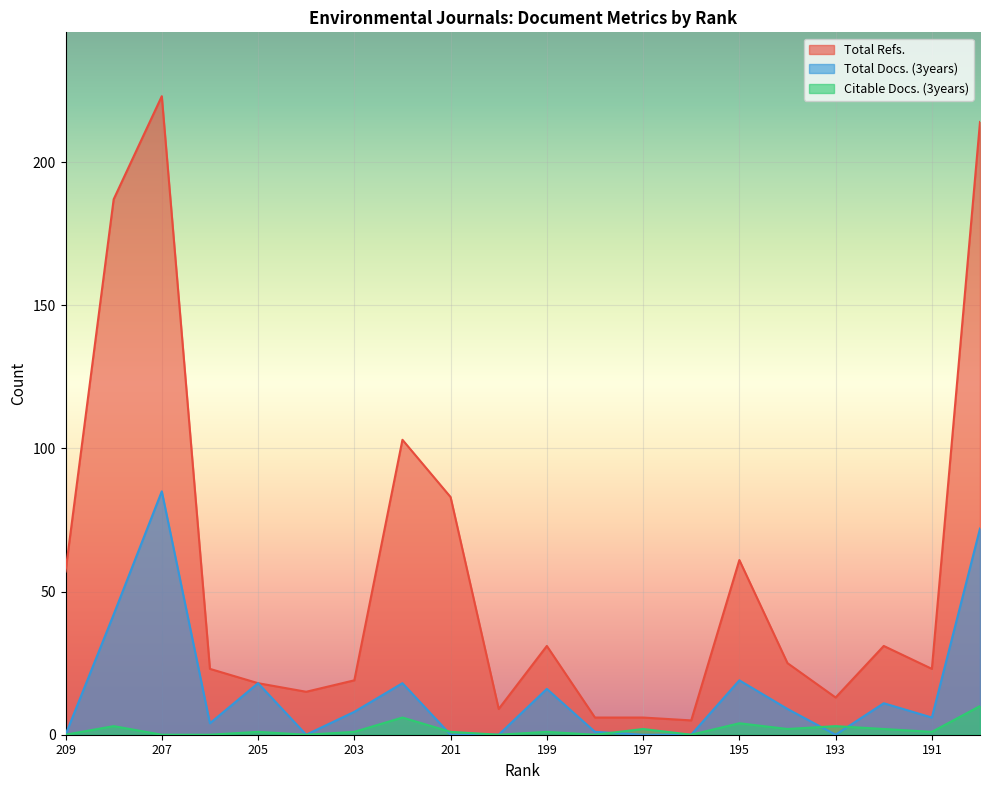

True or false: Total Refs. and Citable Docs. (3years) intersect in this chart.

False